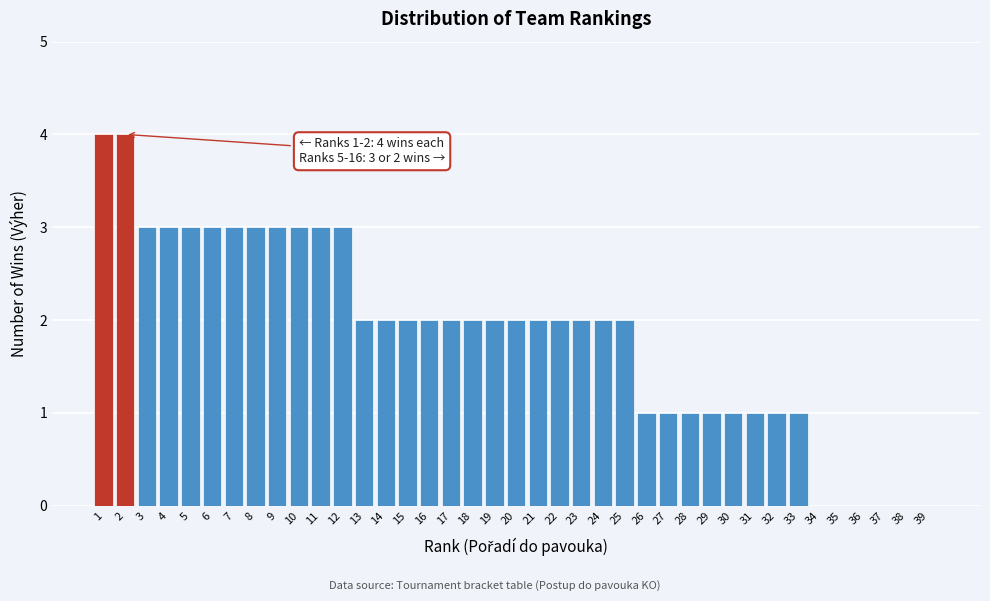

The chart shows a value of 3 at 9. True or false?

True